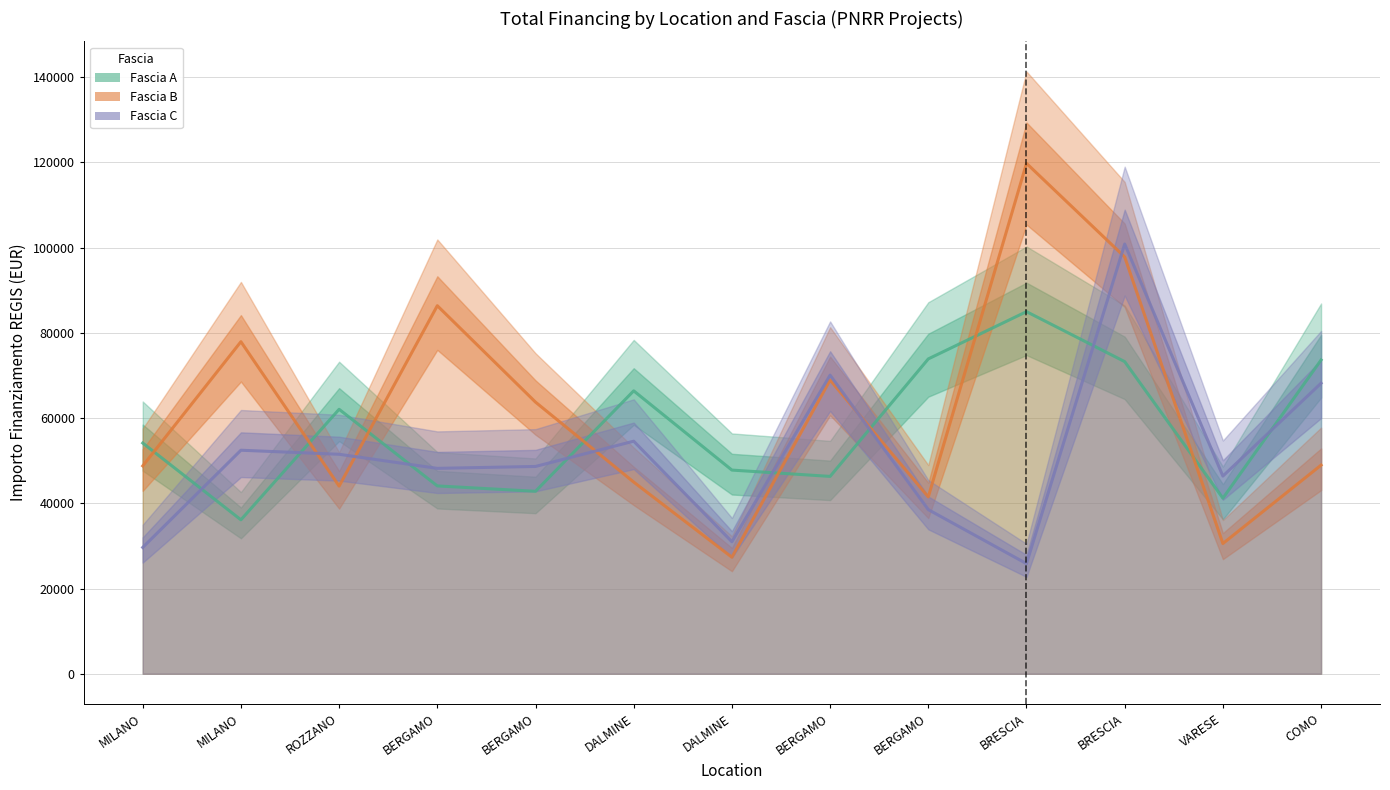

List the labels in order of Fascia A value, smallest first.

MILANO, VARESE, BERGAMO, BERGAMO, BERGAMO, DALMINE, MILANO, ROZZANO, DALMINE, BRESCIA, COMO, BERGAMO, BRESCIA